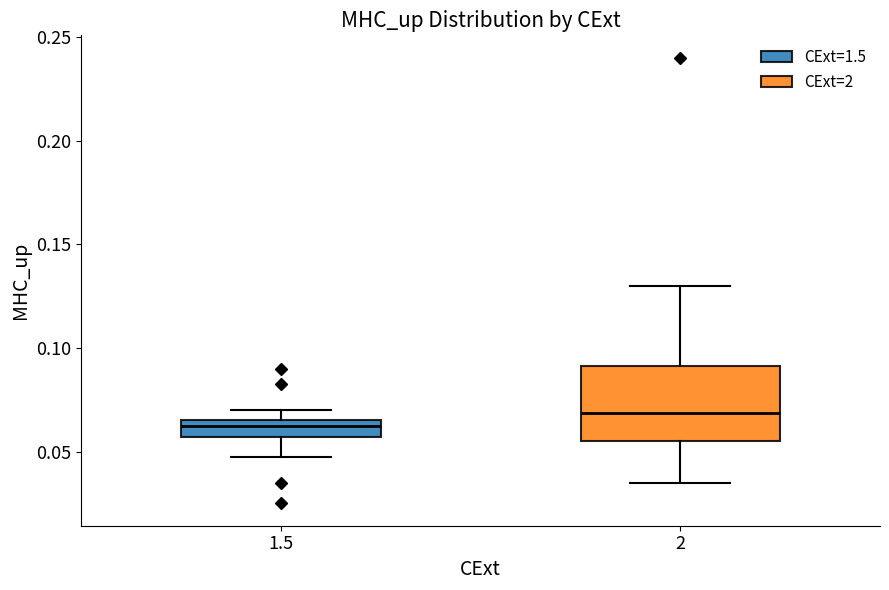

Which box is the tallest, from its lower edge to its upper edge?

2